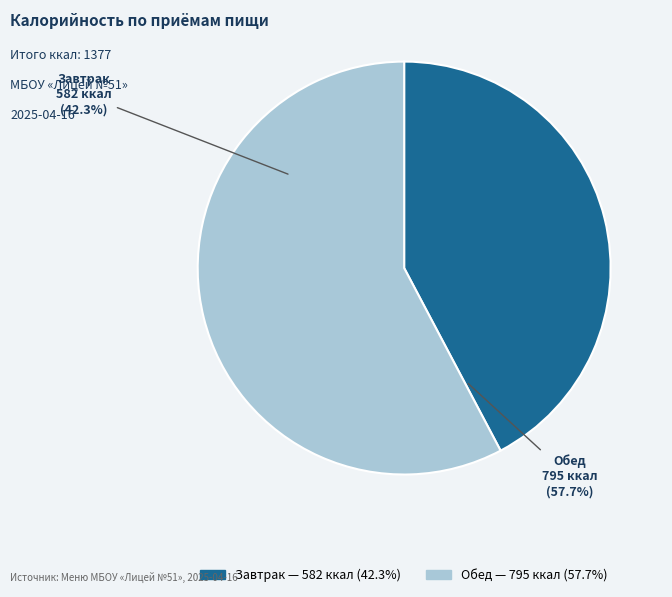

What is the ratio of the value at Обед to the value at Завтрак?

1.4